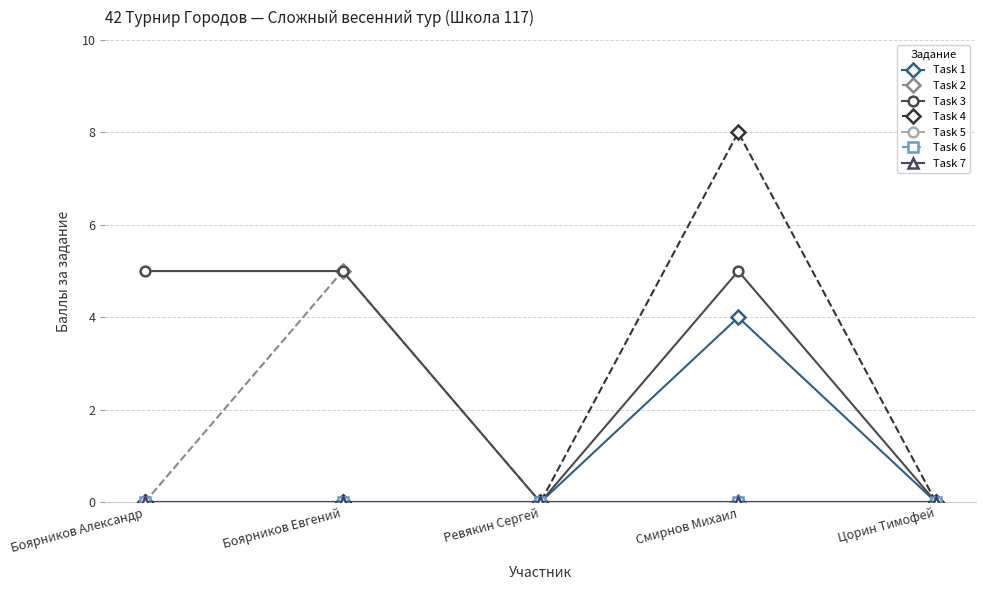

Is this an area chart (filled region under the line)?

No